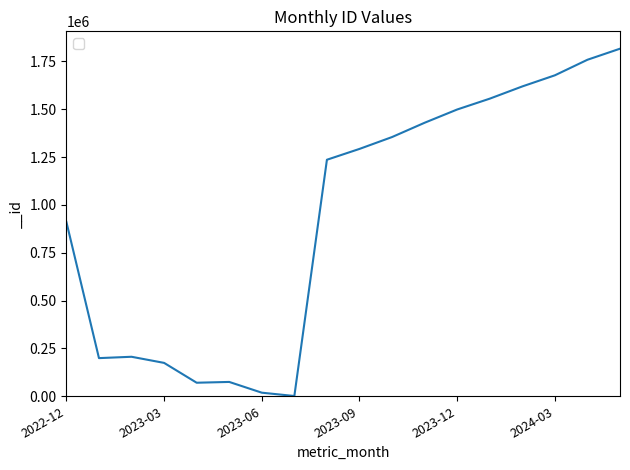

At which label does the data first exceed 1292868?

2023-10